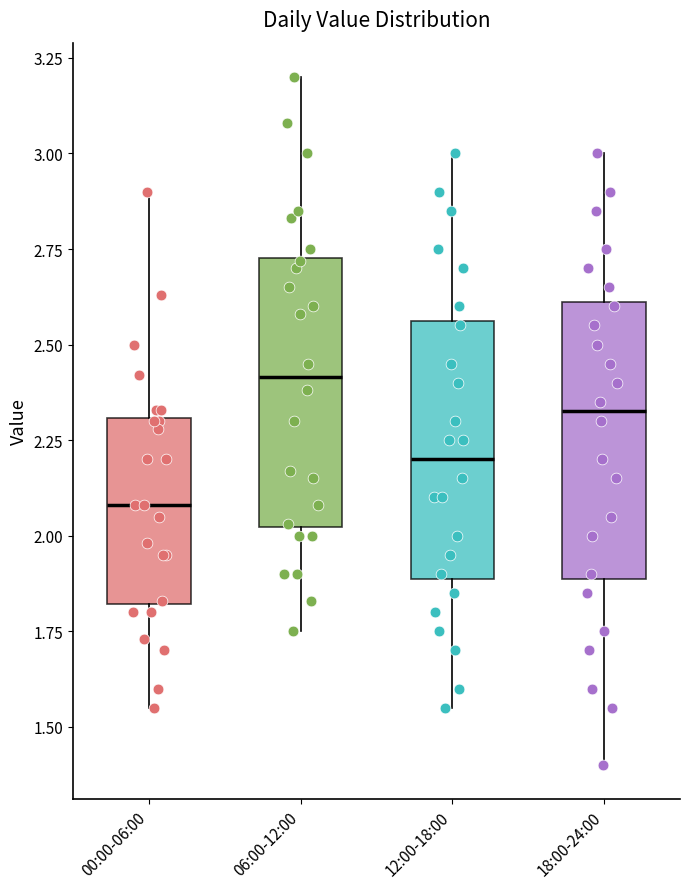

Which box has the highest median line?

06:00-12:00